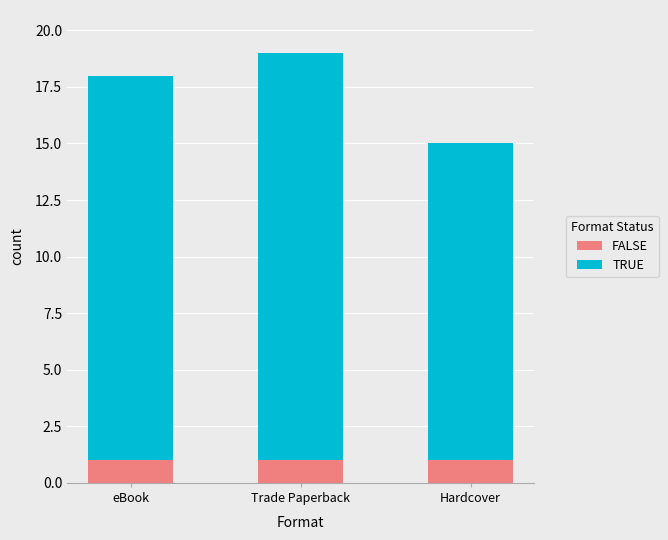

Reading right to left, what are the values for FALSE?

Hardcover=1	Trade Paperback=1	eBook=1